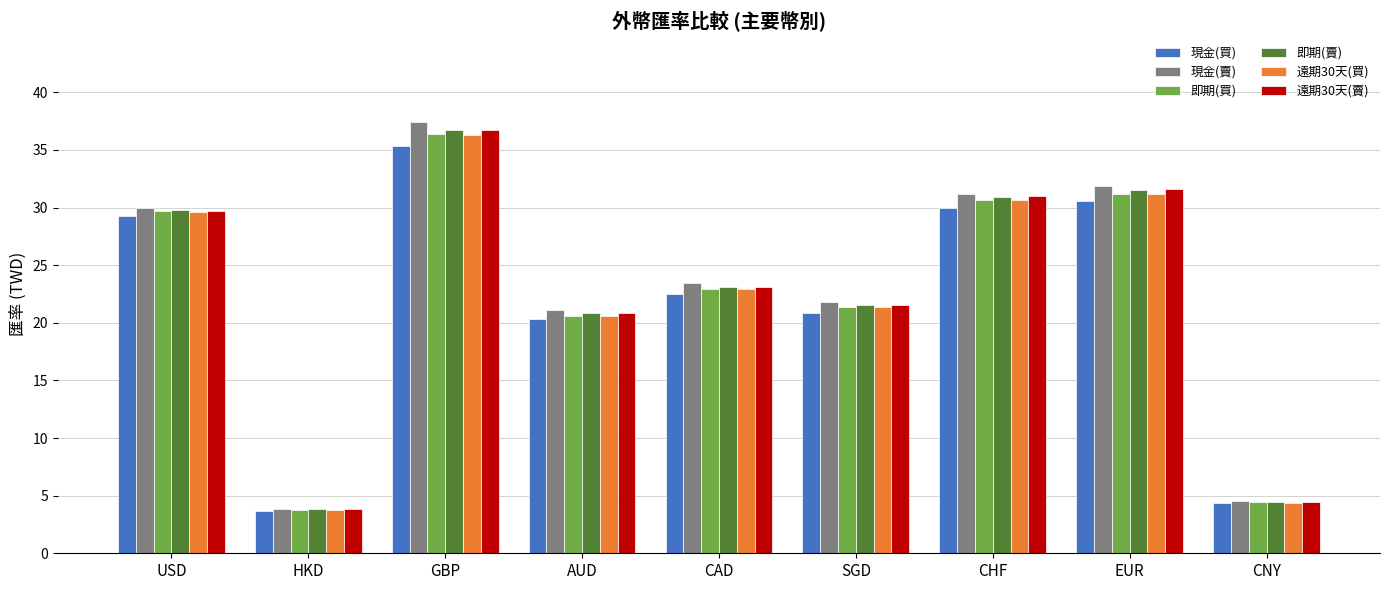

What are all the series names shown in the legend?

現金(買), 現金(賣), 即期(買), 即期(賣), 遠期30天(買), 遠期30天(賣)